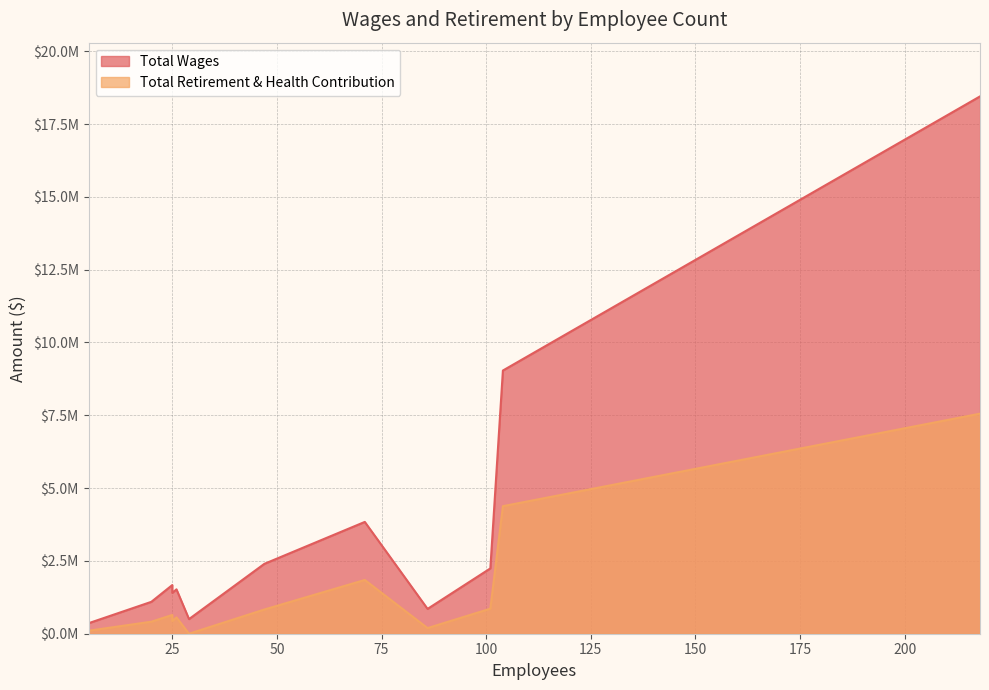

Does the chart display data point markers on the line(s)?

No